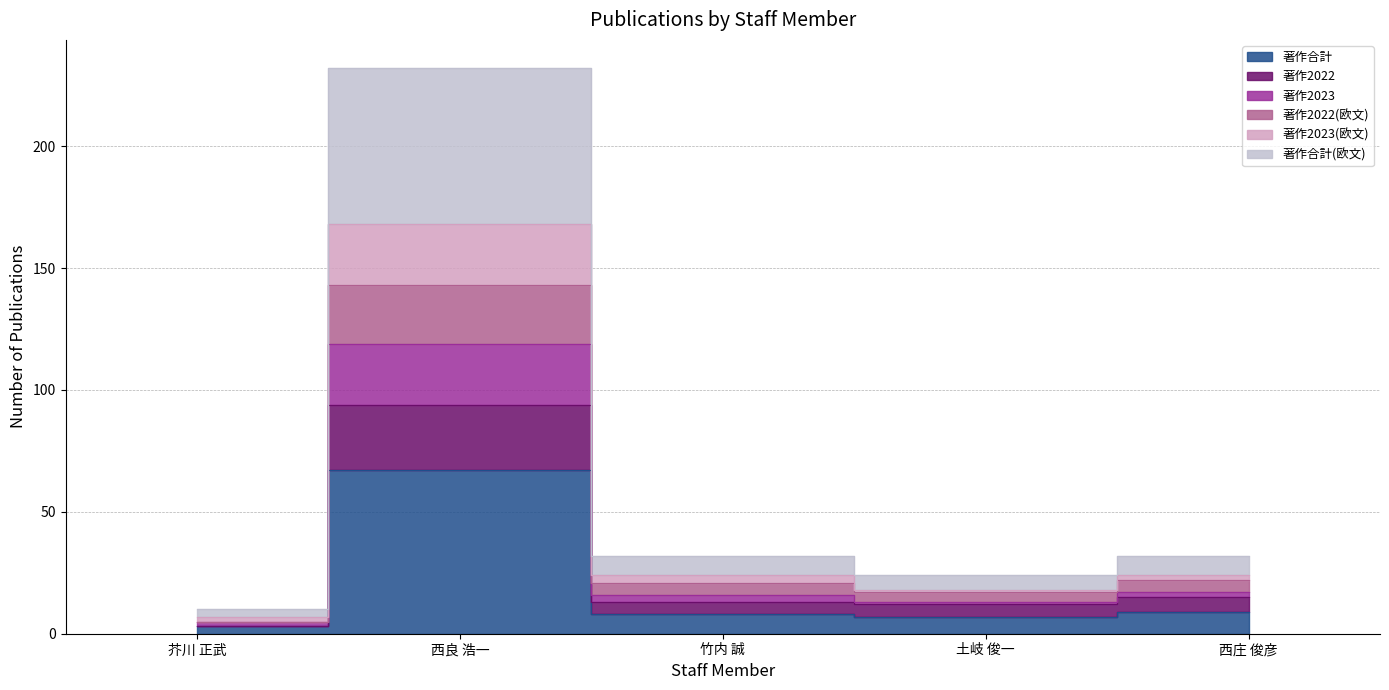

What are all the series names shown in the legend?

著作合計, 著作2022, 著作2023, 著作2022(欧文), 著作2023(欧文), 著作合計(欧文)